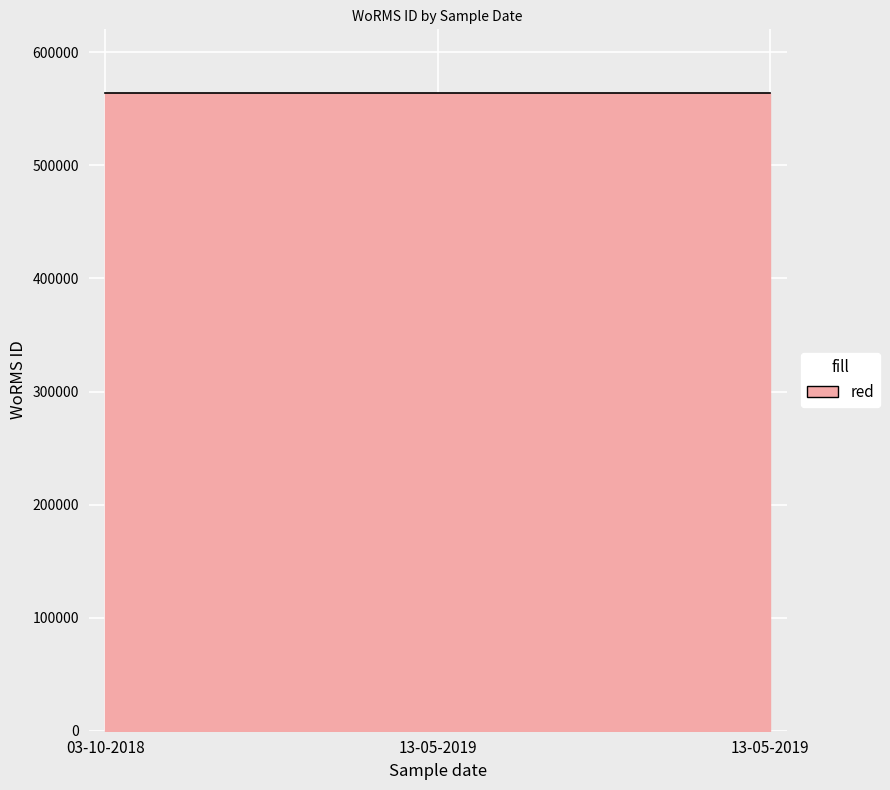

Does the chart have visible grid lines?

Yes